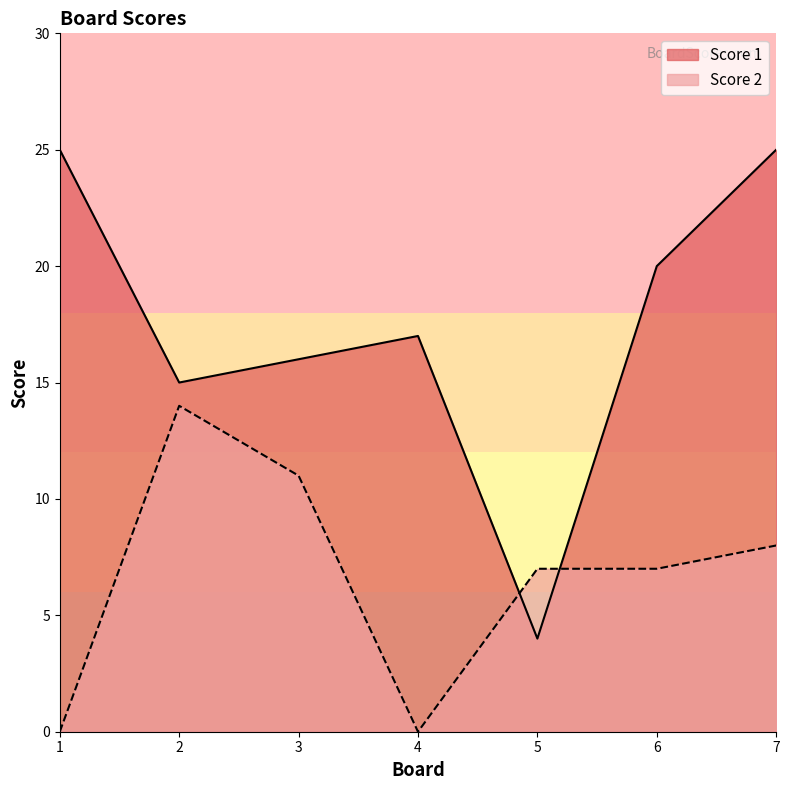

Between which two adjacent categories do Score 2 and Score 1 first intersect?

4 and 5